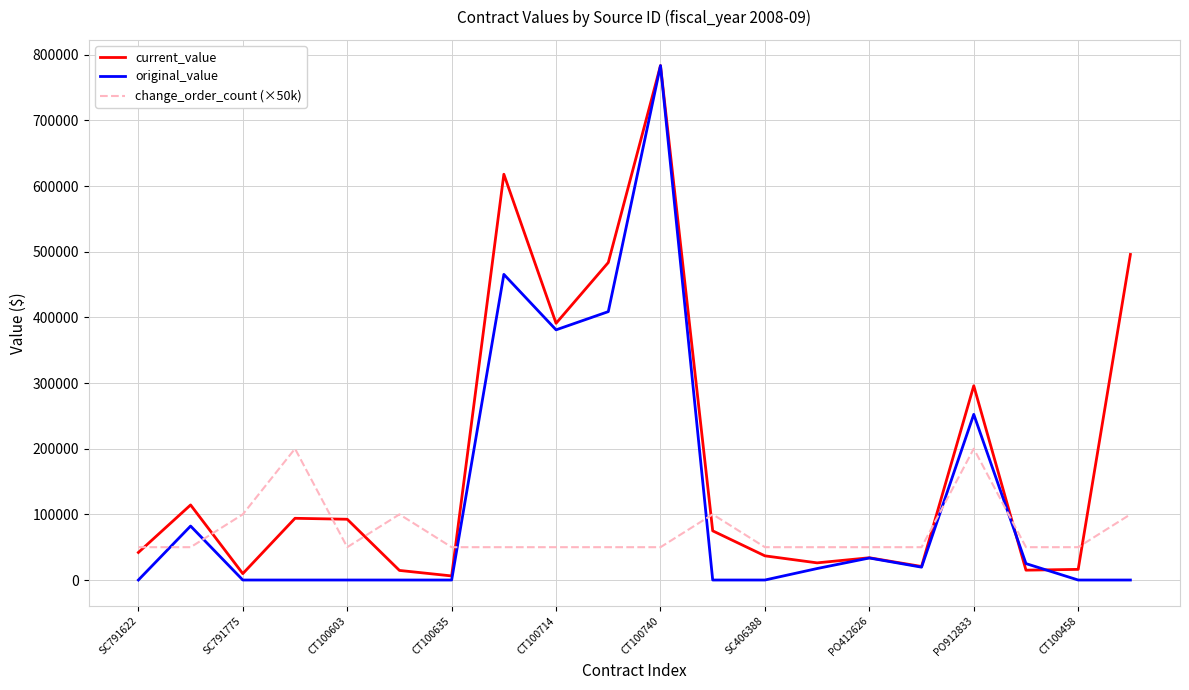

Is this an area chart (filled region under the line)?

No